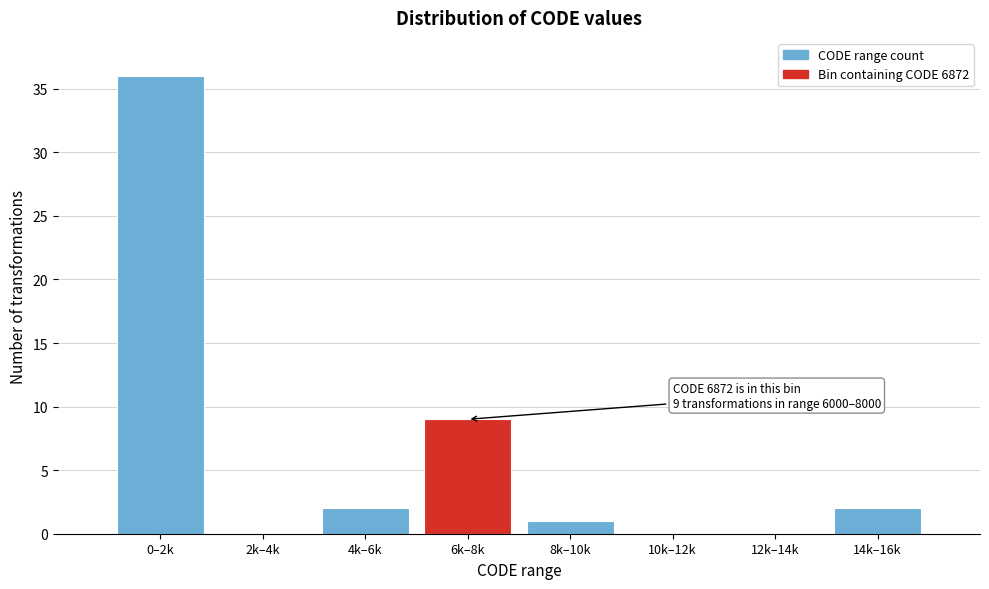

Reading right to left, list all the values displayed in this chart.

14k–16k=2	12k–14k=0	10k–12k=0	8k–10k=1	6k–8k=9	4k–6k=2	2k–4k=0	0–2k=36